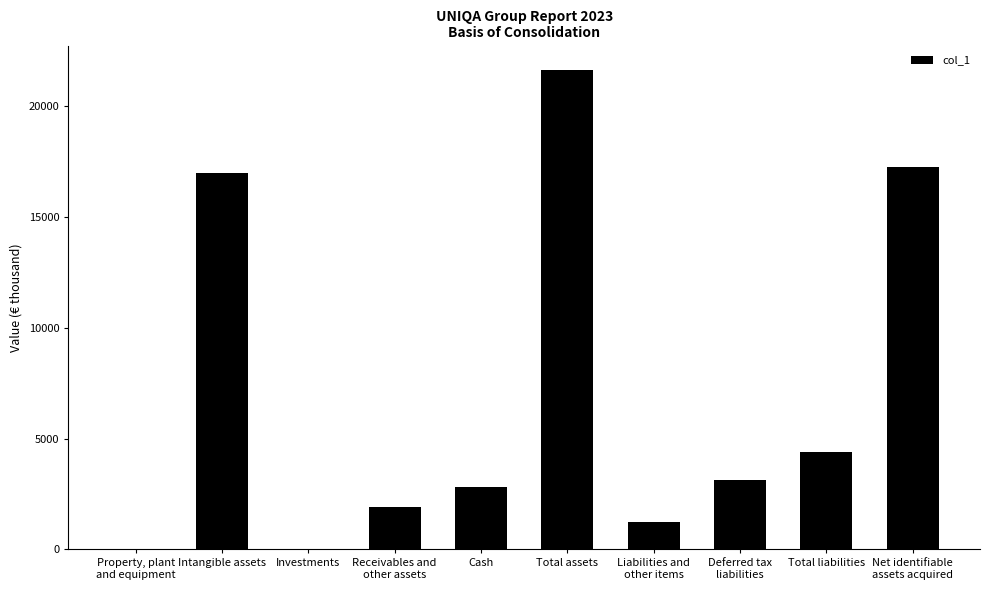

What is the sum of all values?

69374